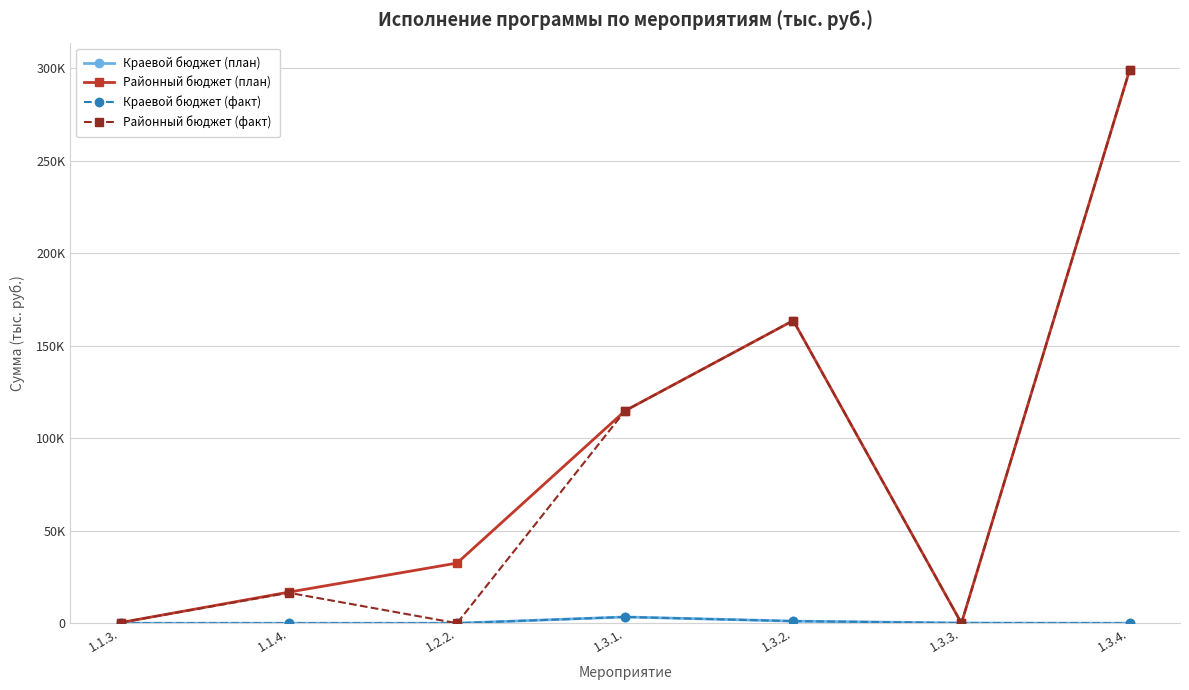

Is this an area chart (filled region under the line)?

No